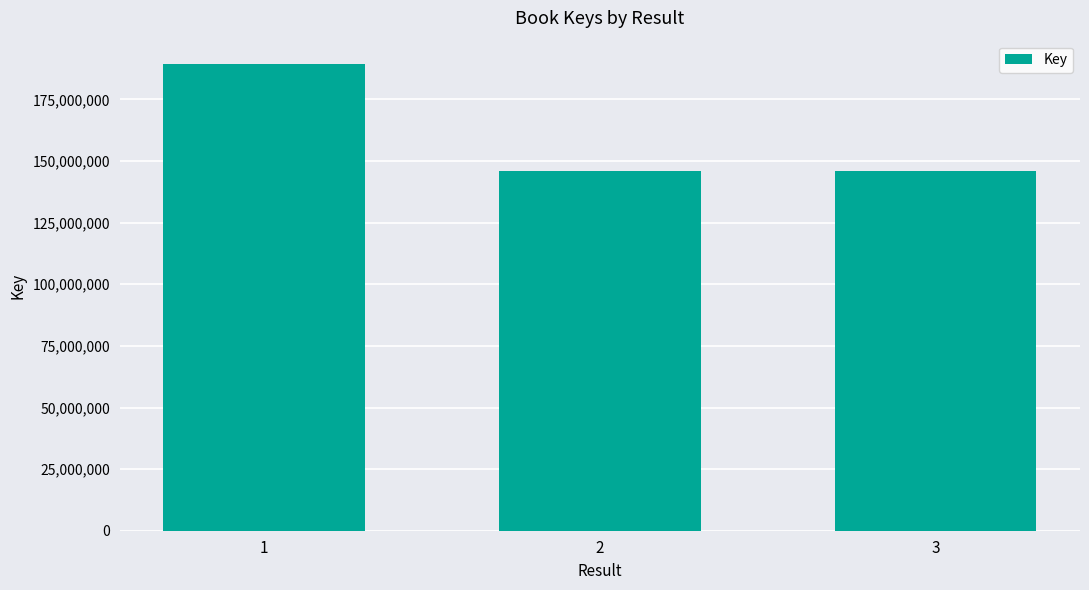

Is it true that the value at 2 is 145920916?

True